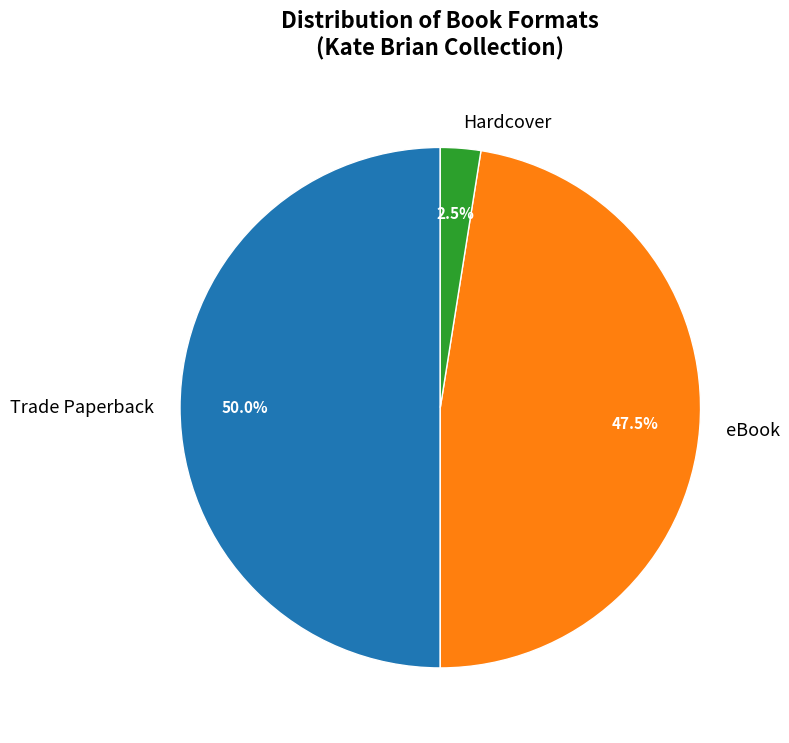

How many segments does this pie chart have?

3